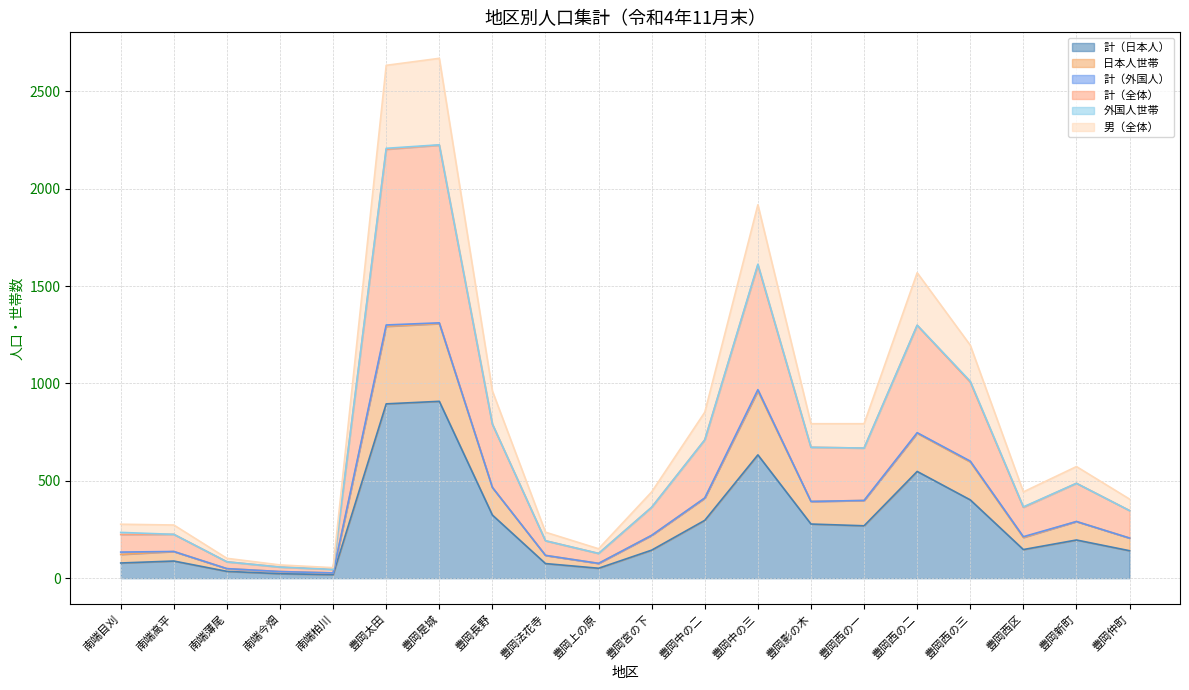

True or false: 男（全体） and 計（日本人） intersect in this chart.

False